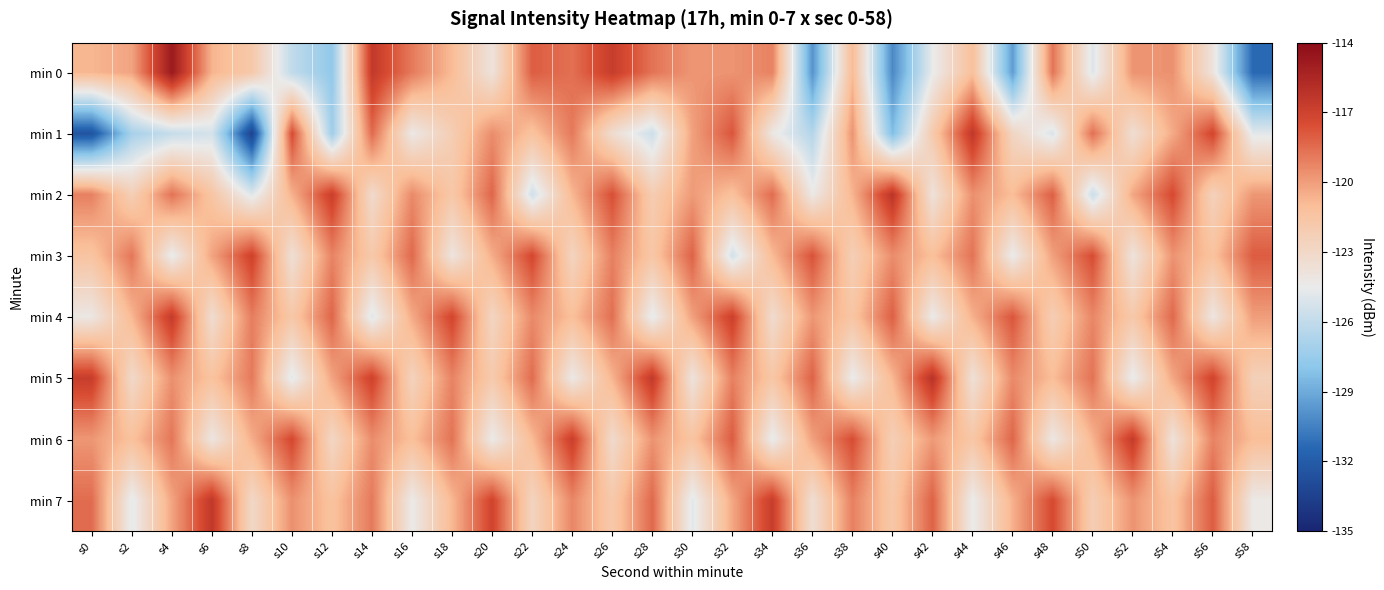

Reading right to left, transcribe all the data shown in this chart.

min 0: s58=-131.4	s56=-123.9	s54=-119.6	s52=-119.7	s50=-125.0	s48=-118.8	s46=-129.5	s44=-121.1	s42=-124.6	s40=-130.2	s38=-120.9	s36=-129.8	s34=-119.2	s32=-119.7	s30=-119.8	s28=-118.7	s26=-116.7	s24=-118.6	s22=-118.1	s20=-123.9	s18=-120.9	s16=-118.9	s14=-116.5	s12=-127.7	s10=-126.0	s8=-121.8	s6=-120.7	s4=-114.8	s2=-120.2	s0=-120.8
min 1: s58=-124.8	s56=-117.2	s54=-120.4	s52=-123.5	s50=-118.6	s48=-125.1	s46=-122.8	s44=-116.4	s42=-121.9	s40=-128.3	s38=-119.7	s36=-126.5	s34=-124.2	s32=-117.8	s30=-120.1	s28=-125.6	s26=-123.4	s24=-118.9	s22=-121.3	s20=-119.5	s18=-122.2	s16=-124.3	s14=-118.5	s12=-127.3	s10=-117.4	s8=-133.5	s6=-125.3	s4=-125.9	s2=-127.0	s0=-132.5
min 2: s58=-119.8	s56=-122.5	s54=-117.4	s52=-120.3	s50=-125.7	s48=-118.1	s46=-121.0	s44=-119.6	s42=-123.8	s40=-116.2	s38=-120.7	s36=-124.3	s34=-118.5	s32=-121.2	s30=-119.9	s28=-122.1	s26=-117.6	s24=-120.8	s22=-125.5	s20=-118.3	s18=-121.7	s16=-119.4	s14=-123.2	s12=-116.8	s10=-120.6	s8=-124.9	s6=-121.5	s4=-118.7	s2=-122.3	s0=-119.1
min 3: s58=-118.0	s56=-121.3	s54=-119.7	s52=-123.9	s50=-117.5	s48=-120.1	s46=-124.5	s44=-118.7	s42=-121.1	s40=-119.5	s38=-122.3	s36=-117.7	s34=-120.9	s32=-125.4	s30=-118.2	s28=-121.6	s26=-119.1	s24=-122.7	s22=-117.3	s20=-120.5	s18=-124.0	s16=-118.4	s14=-121.8	s12=-119.2	s10=-123.6	s8=-117.0	s6=-120.2	s4=-124.6	s2=-118.8	s0=-121.4
min 4: s58=-120.0	s56=-124.1	s54=-118.4	s52=-121.8	s50=-119.3	s48=-122.2	s46=-117.8	s44=-120.6	s42=-124.4	s40=-118.1	s38=-121.5	s36=-119.8	s34=-123.3	s32=-116.9	s30=-120.1	s28=-124.7	s26=-118.6	s24=-121.1	s22=-119.4	s20=-122.8	s18=-117.2	s16=-120.4	s14=-124.9	s12=-118.3	s10=-121.7	s8=-119.0	s6=-123.4	s4=-116.6	s2=-120.8	s0=-124.2
min 5: s58=-122.4	s56=-117.1	s54=-120.3	s52=-124.6	s50=-118.7	s48=-121.0	s46=-119.4	s44=-123.7	s42=-116.1	s40=-120.8	s38=-124.5	s36=-118.2	s34=-121.6	s32=-119.1	s30=-123.9	s28=-116.5	s26=-120.7	s24=-124.3	s22=-118.5	s20=-121.9	s18=-119.2	s16=-122.6	s14=-117.0	s12=-120.2	s10=-124.8	s8=-118.9	s6=-121.3	s4=-119.6	s2=-123.1	s0=-116.7
min 6: s58=-121.0	s56=-119.2	s54=-123.8	s52=-116.6	s50=-120.7	s48=-124.2	s46=-118.3	s44=-121.6	s42=-119.9	s40=-122.3	s38=-117.5	s36=-120.1	s34=-124.6	s32=-118.0	s30=-121.4	s28=-119.7	s26=-123.2	s24=-116.8	s22=-120.9	s20=-124.4	s18=-118.7	s16=-121.1	s14=-119.5	s12=-122.9	s10=-117.3	s8=-120.5	s6=-124.1	s4=-118.8	s2=-121.2	s0=-119.8
min 7: s58=-124.3	s56=-118.0	s54=-121.4	s52=-119.7	s50=-122.2	s48=-117.4	s46=-120.6	s44=-124.5	s42=-118.2	s40=-121.7	s38=-119.1	s36=-123.5	s34=-116.7	s32=-120.3	s30=-124.8	s28=-118.4	s26=-121.8	s24=-119.3	s22=-122.7	s20=-117.1	s18=-120.8	s16=-124.4	s14=-118.9	s12=-121.3	s10=-119.6	s8=-123.0	s6=-116.4	s4=-120.2	s2=-124.7	s0=-118.5